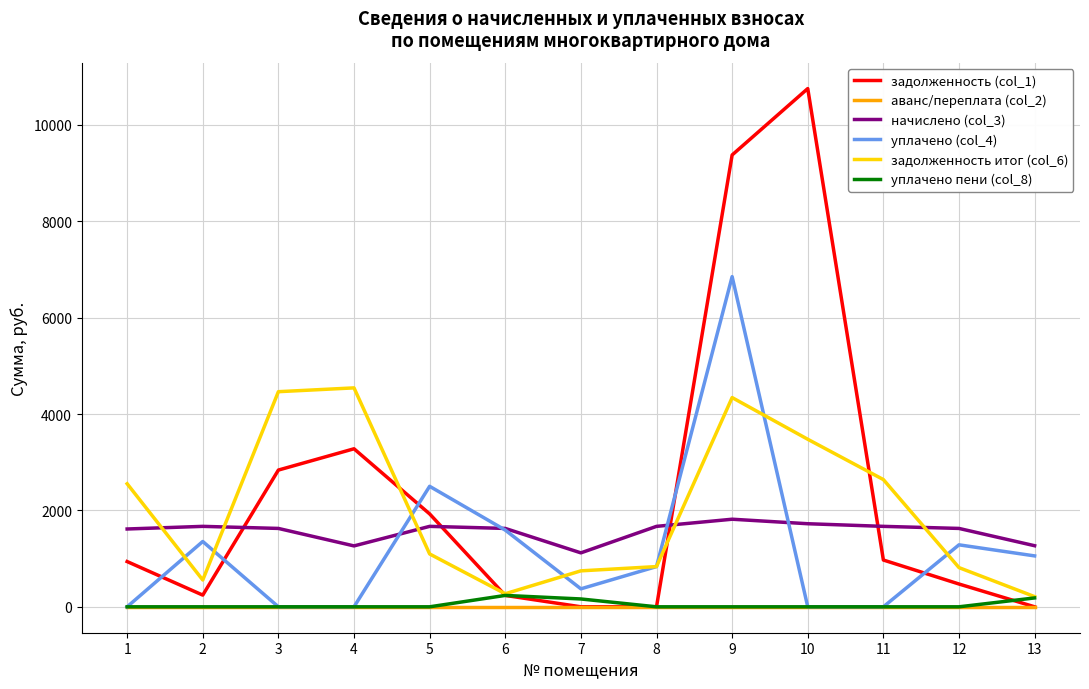

What is the maximum value shown in the chart?

10752.6